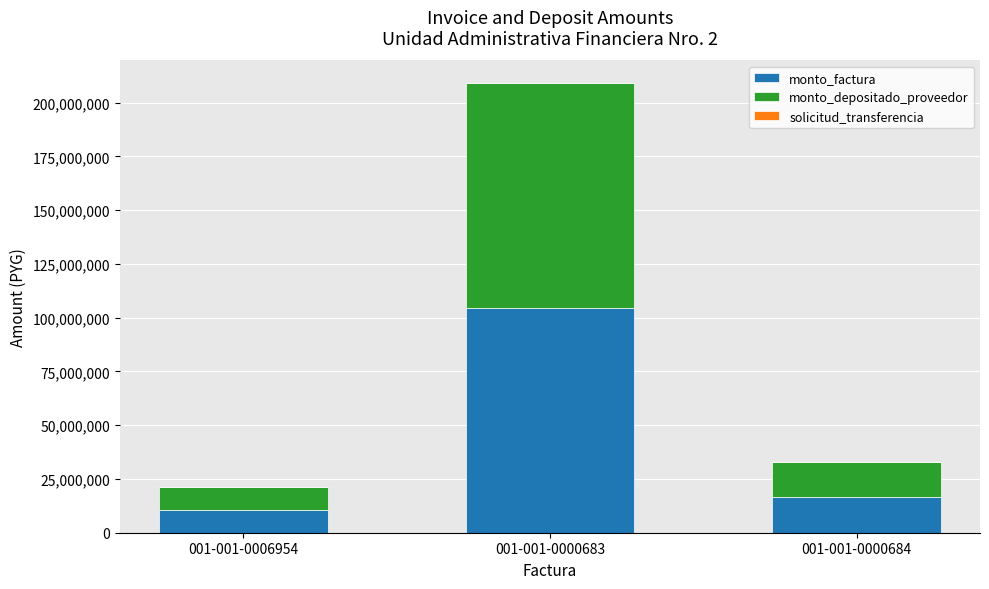

The value of monto_factura at 001-001-0000684 is 16414000. True or false?

True